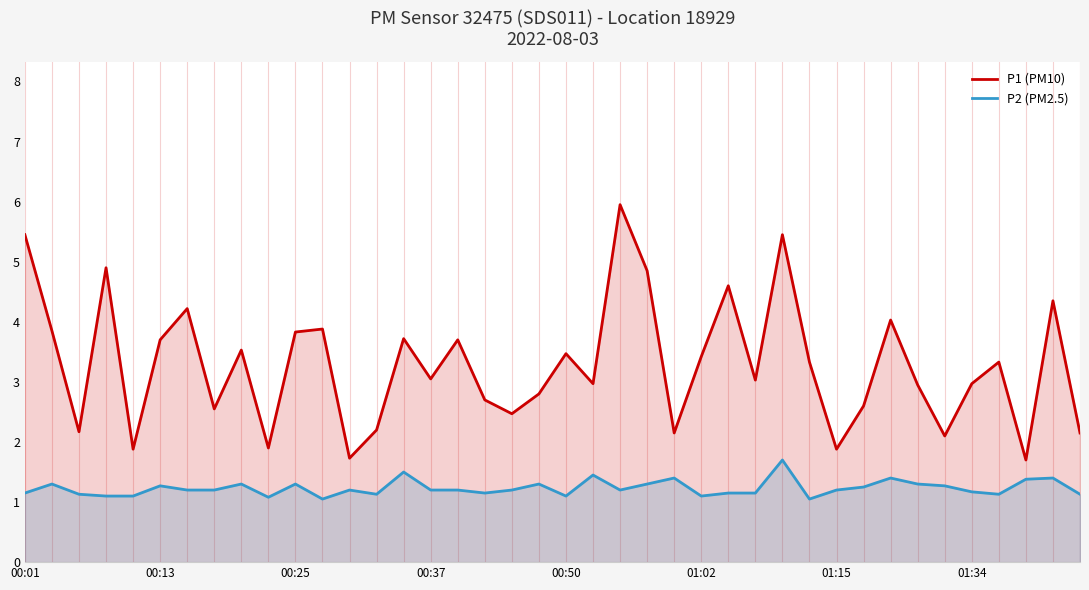

What is the lowest value of the P2 (PM2.5) series?

1.1